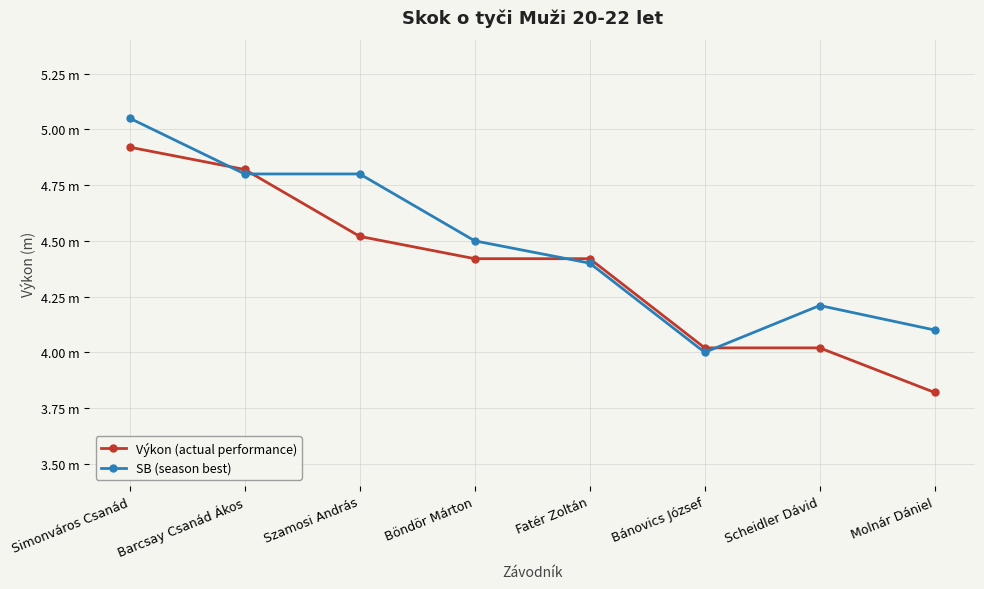

Between Szamosi András and Böndör Márton, which is larger?

Szamosi András